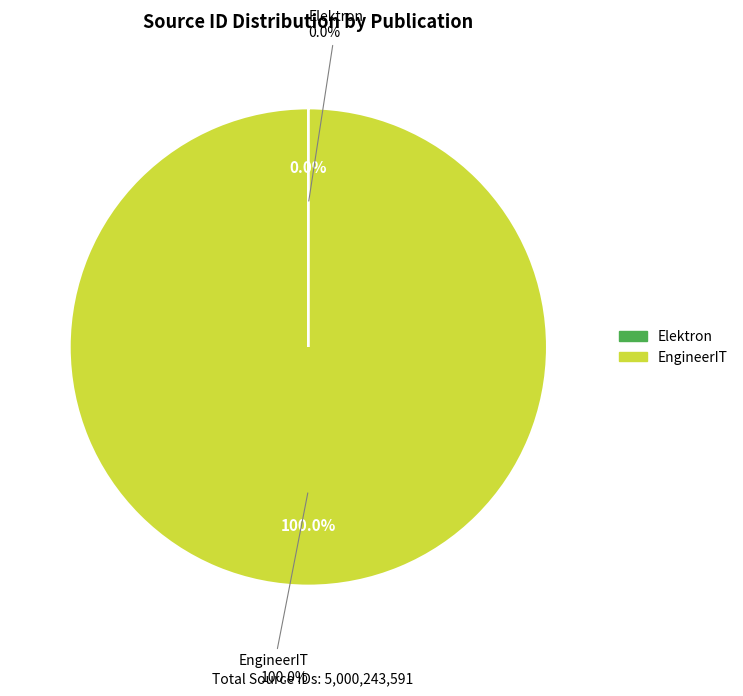

What is the change in value from Elektron to EngineerIT?

+5000074615